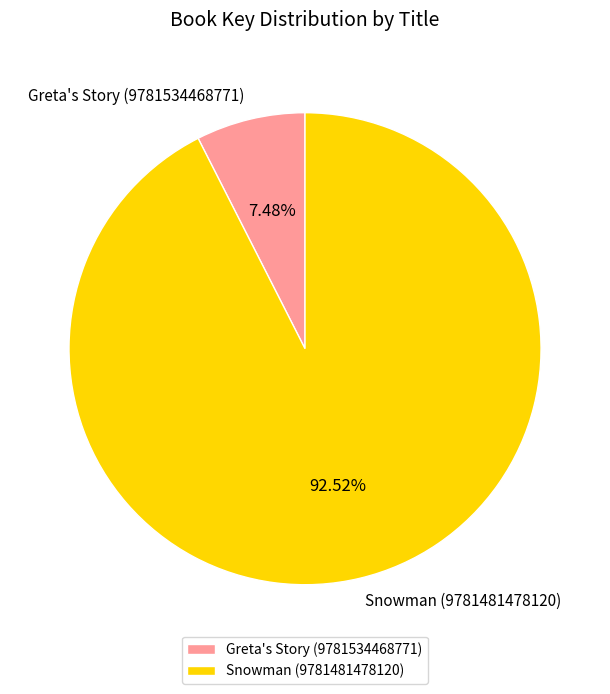

How many segments does this pie chart have?

2